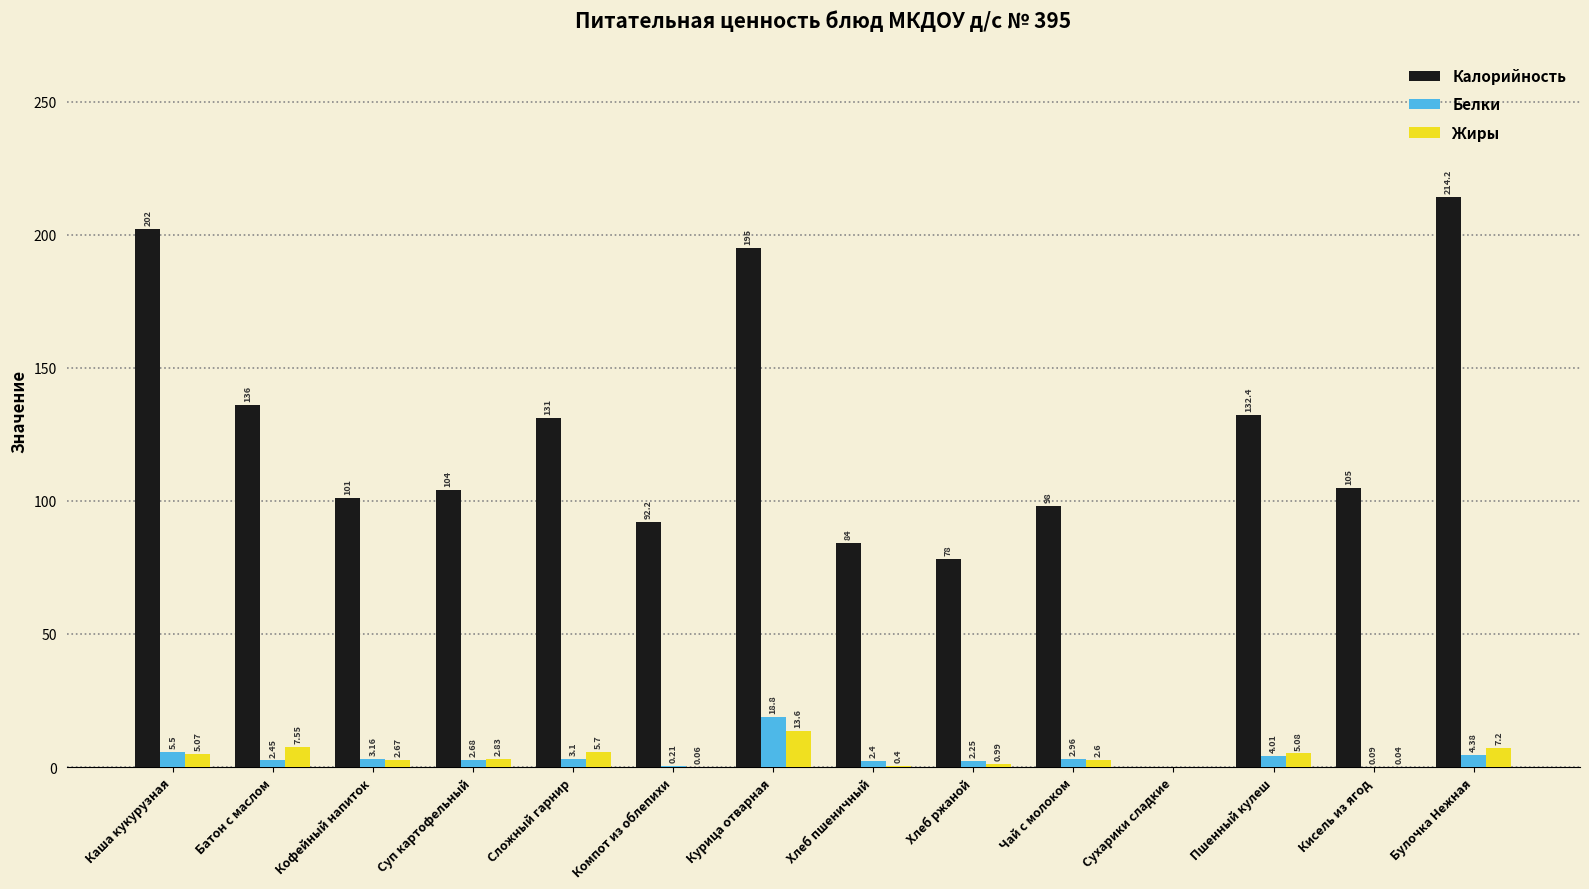

What is the maximum value for Белки?

18.8